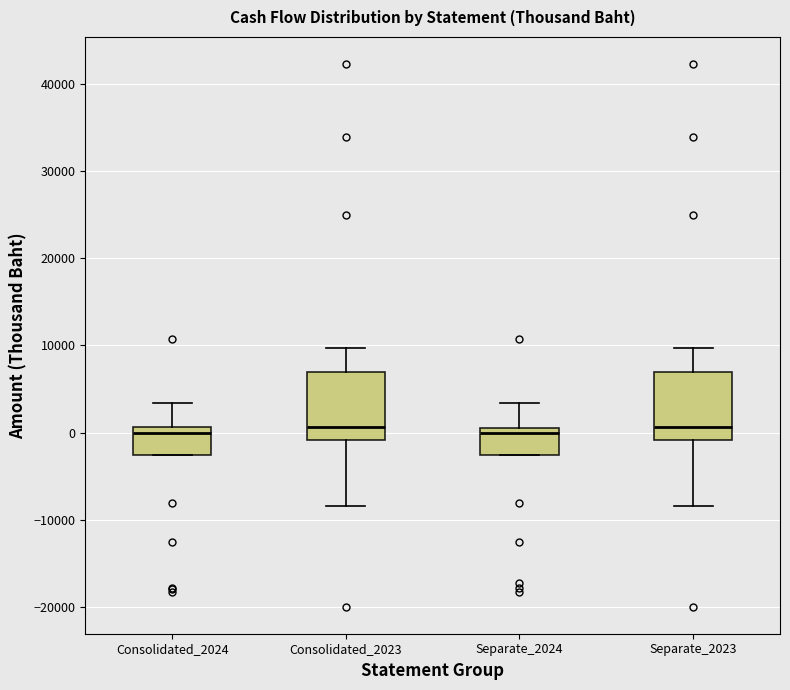

Where does the median line of the box for Separate_2024 sit on the y-axis? The values are not printed on the chart, so give them approximately, as read against the axis.

0